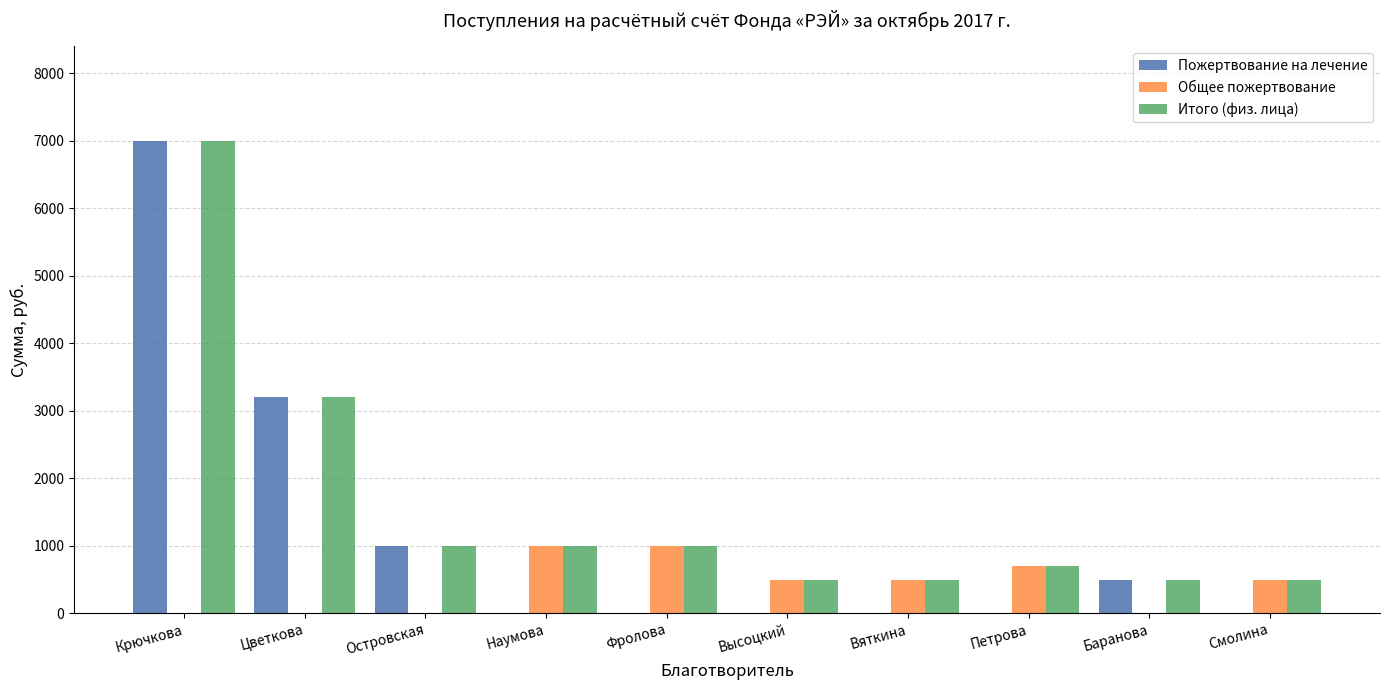

Between Крючкова and Петрова, which series saw the biggest shift?

Пожертвование на лечение